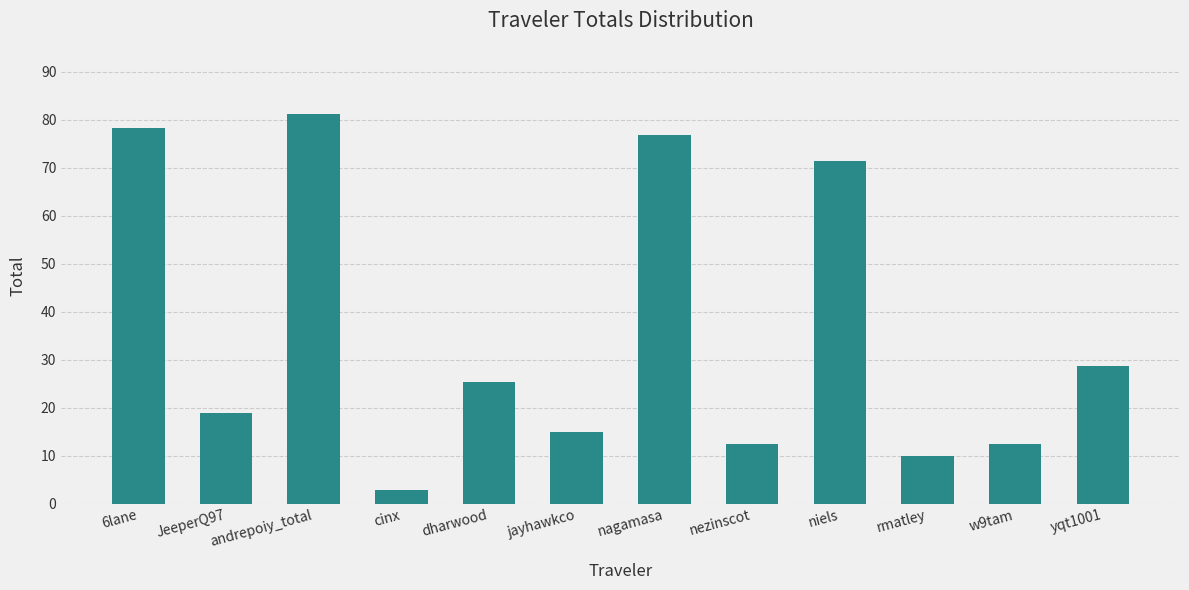

Reading right to left, list all the values displayed in this chart.

yqt1001=28.8	w9tam=12.5	rmatley=10.0	niels=71.3	nezinscot=12.5	nagamasa=76.7	jayhawkco=14.9	dharwood=25.3	cinx=2.9	andrepoiy_total=81.2	JeeperQ97=18.9	6lane=78.3